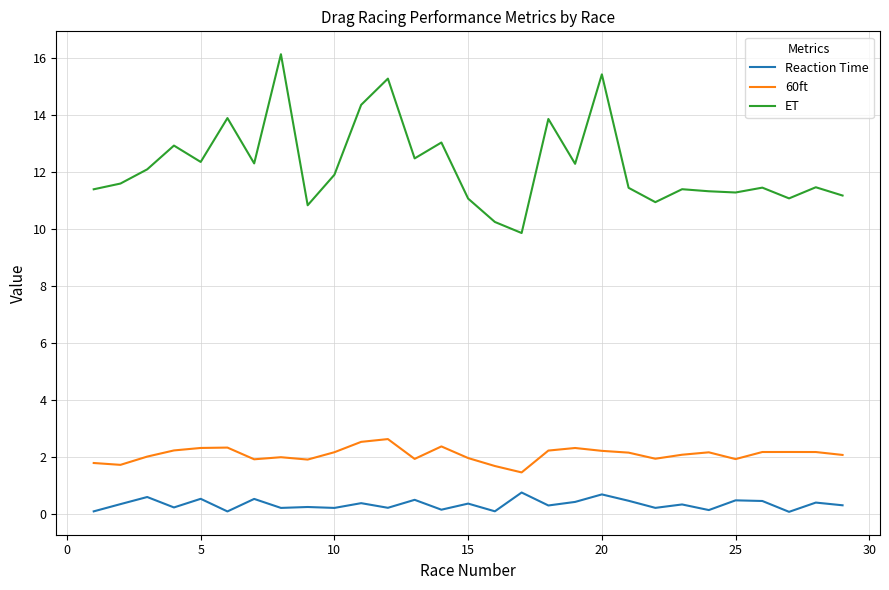

What is the difference between the maximum and minimum values in the 60ft series?

1.2